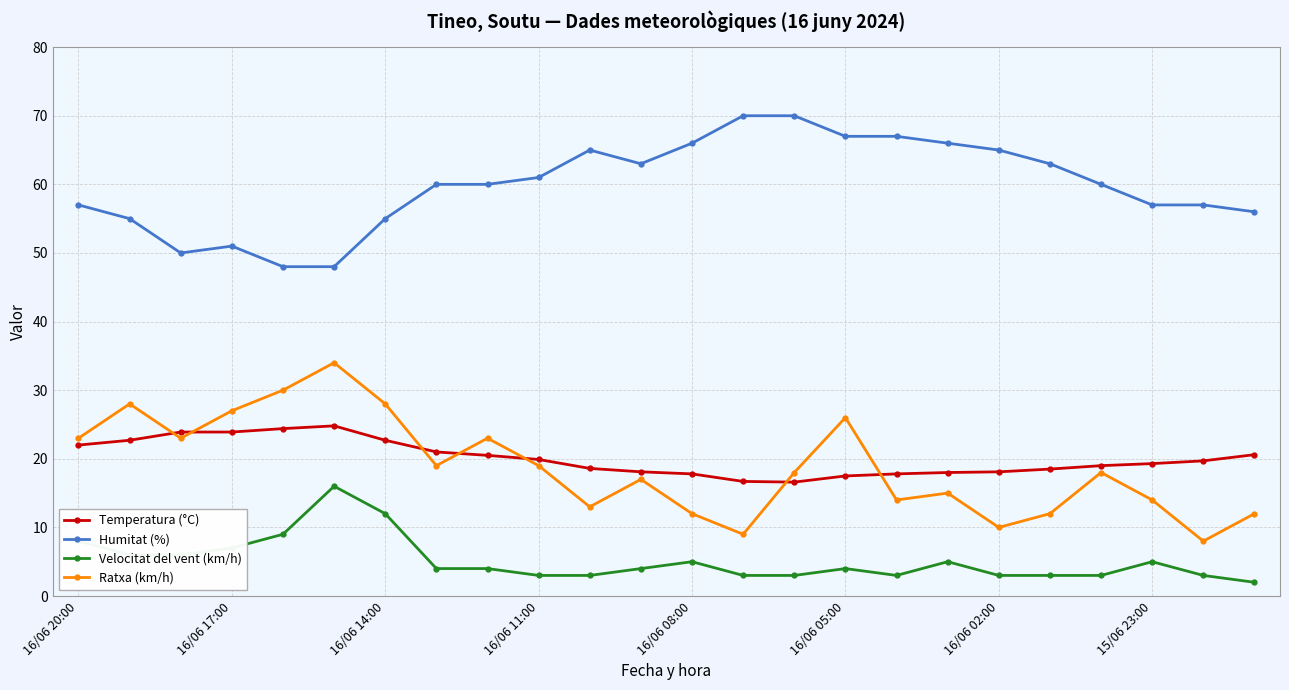

How many series are shown in this chart?

4